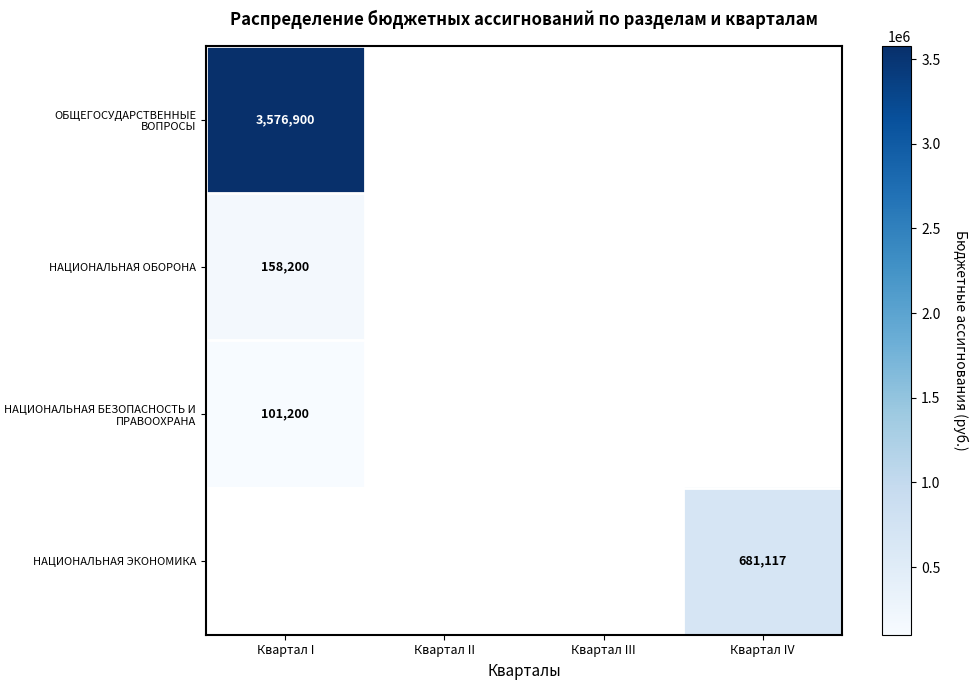

Is it true that ОБЩЕГОСУДАРСТВЕННЫЕ ВОПРОСЫ equals 5930401.3 at Квартал I?

False